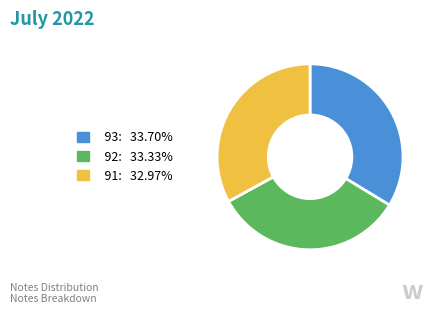

Does any single category account for the majority?

No